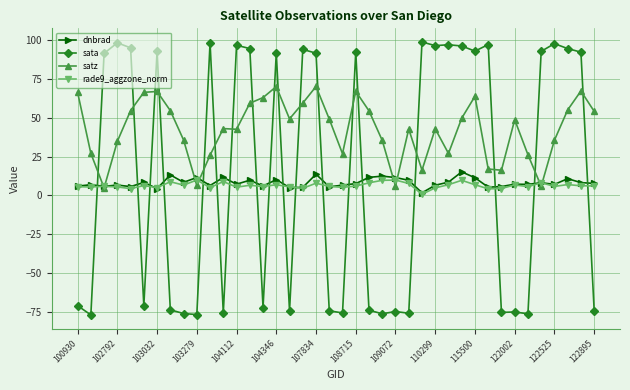

Which series has the largest total across all categories?

satz